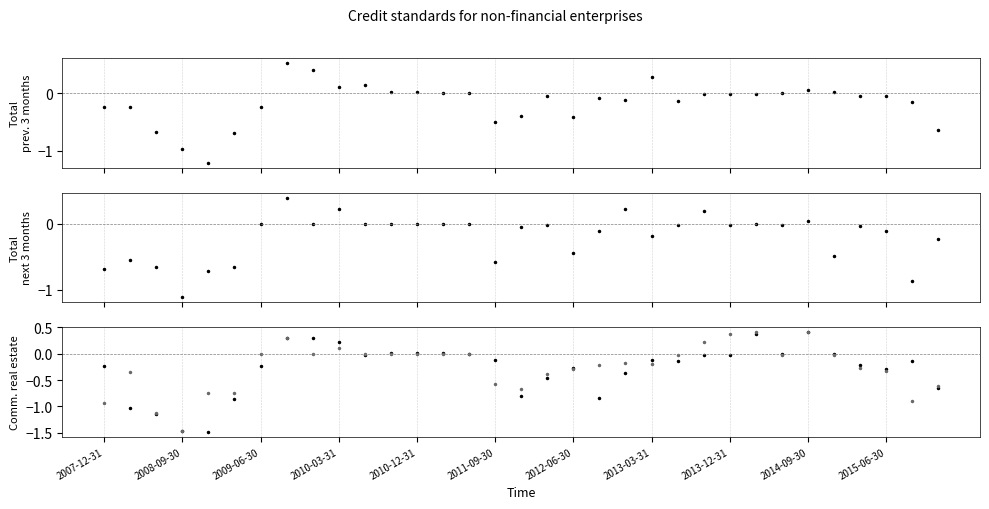

At how many categories does at least one series exceed 0?

14